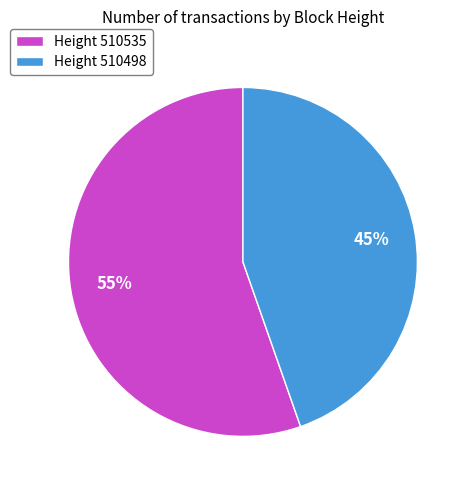

Approximately how many times larger is the value at Height 510498 compared to Height 510535?

0.8